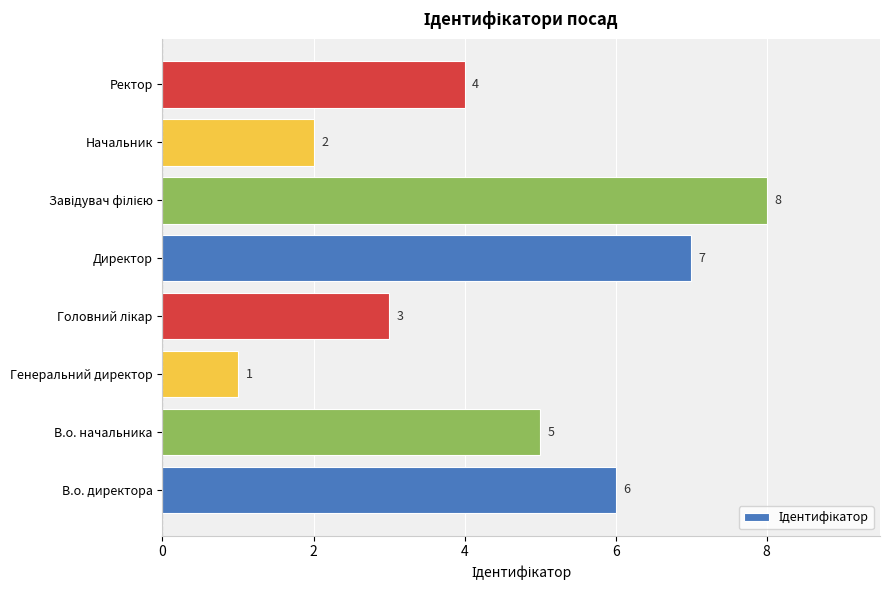

What is the sum of all values?

36